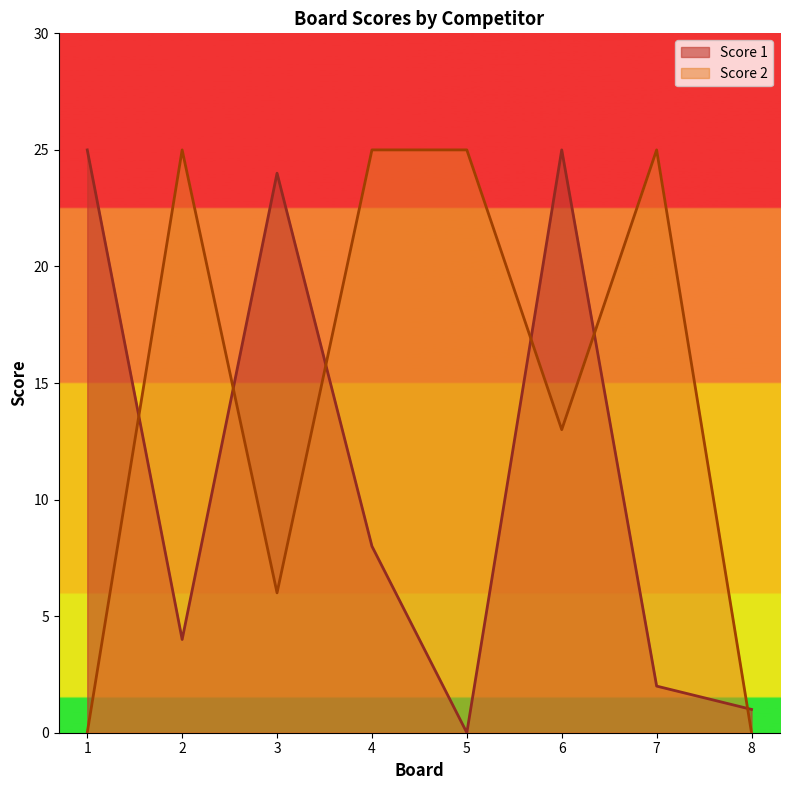

At 4, list the series in order from smallest to largest.

Score 1, Score 2